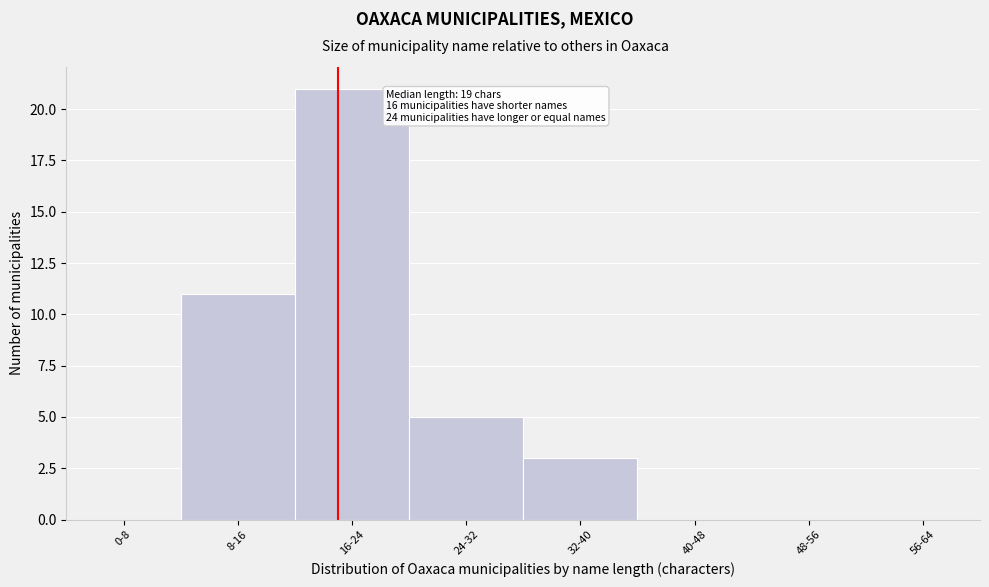

Reading left to right, transcribe all the data shown in this chart.

0-8=0	8-16=11	16-24=21	24-32=5	32-40=3	40-48=0	48-56=0	56-64=0